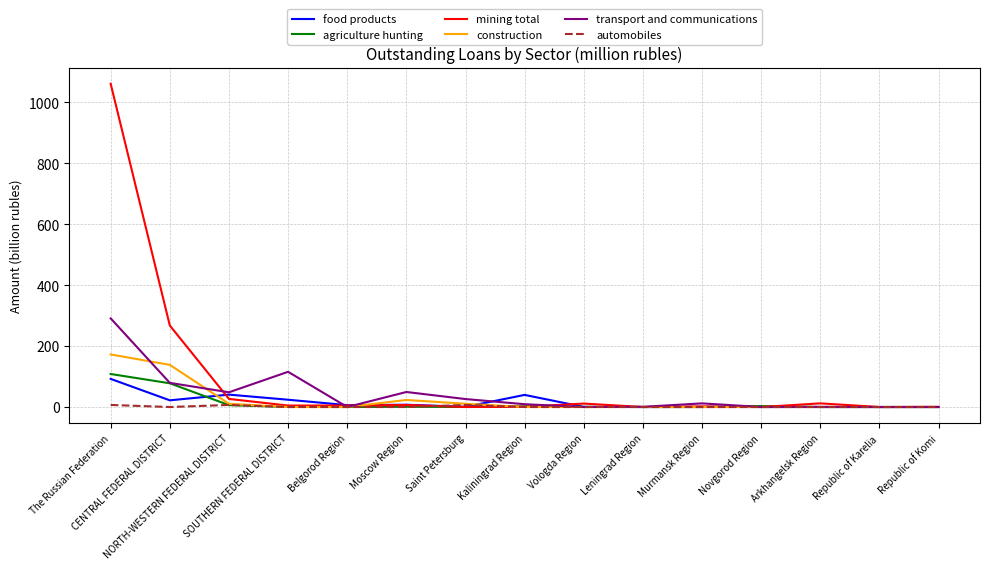

At which category does the chart reach its peak across all series?

The Russian Federation